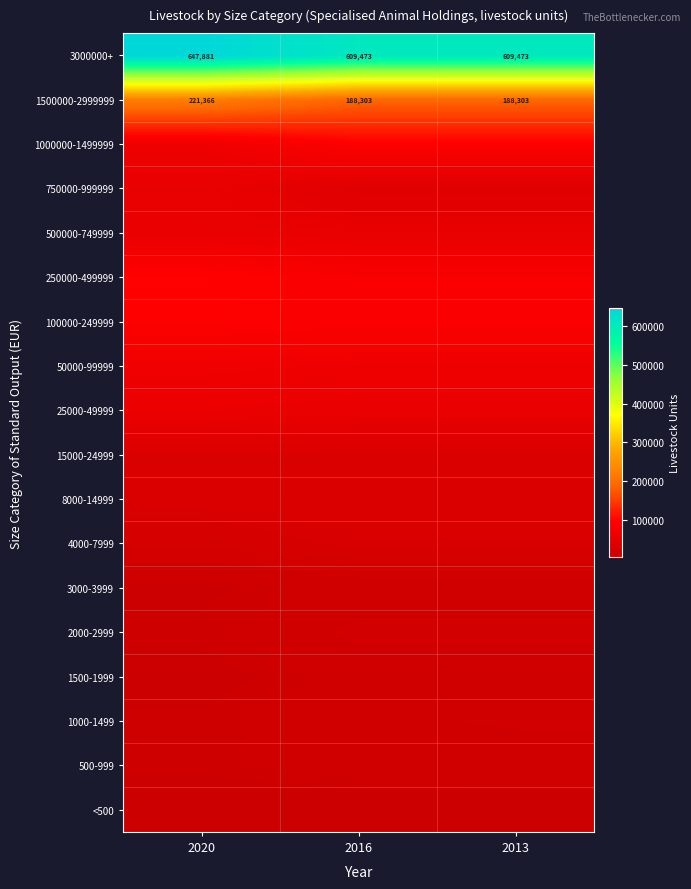

What is the lowest value of the 1500000-2999999 series?

188303